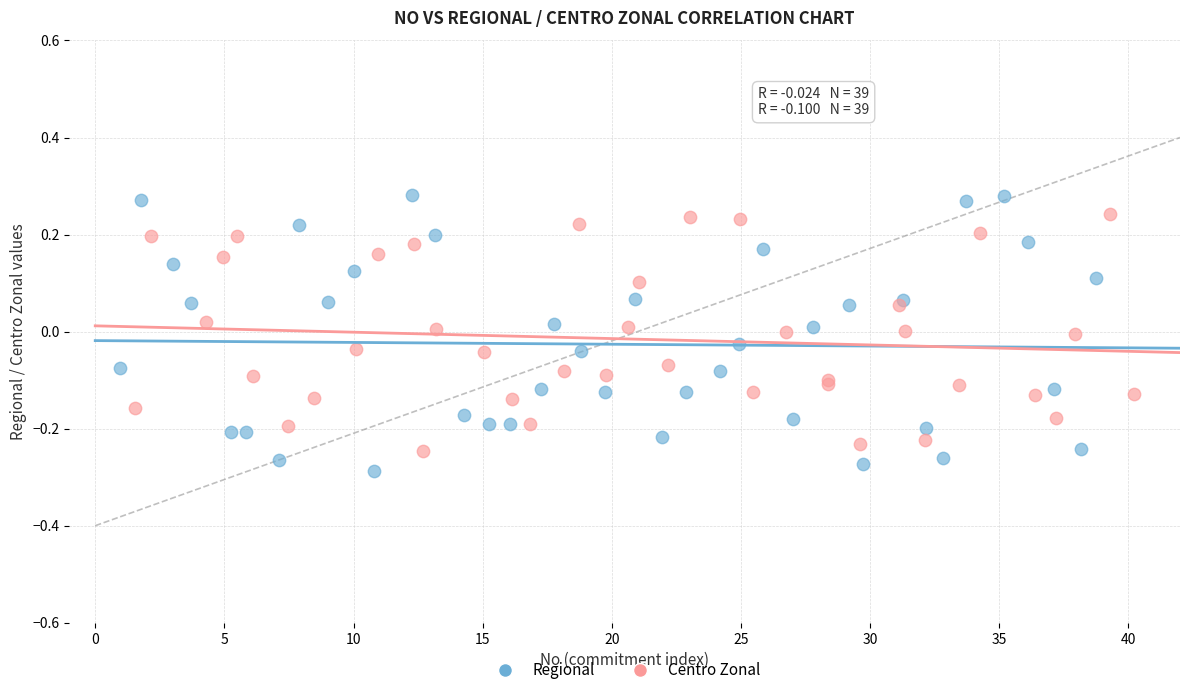

Which series has the largest Y range (max minus min)?

Regional